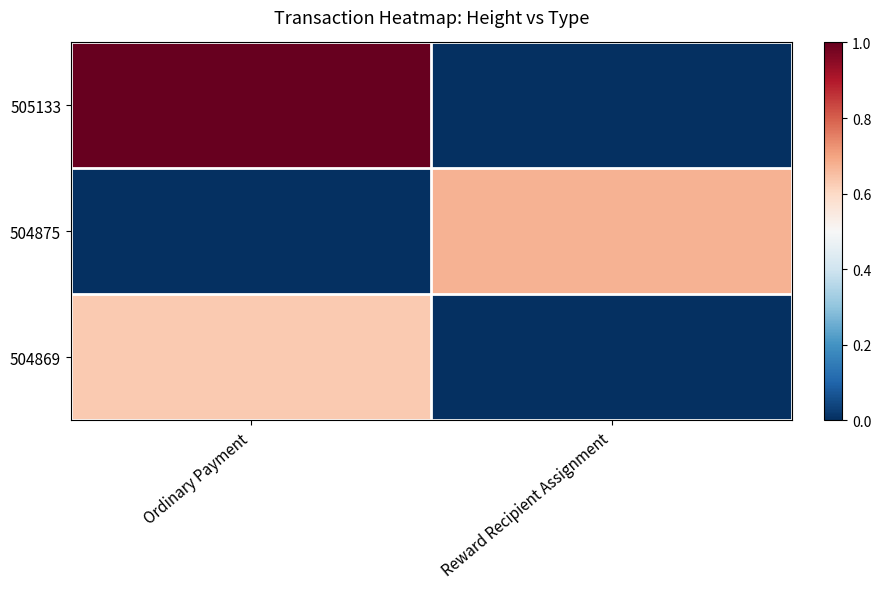

Reading right to left, what are all the values shown in this chart?

505133: Reward Recipient Assignment=0.0	Ordinary Payment=1.0
504875: Reward Recipient Assignment=0.7	Ordinary Payment=0.0
504869: Reward Recipient Assignment=0.0	Ordinary Payment=0.6